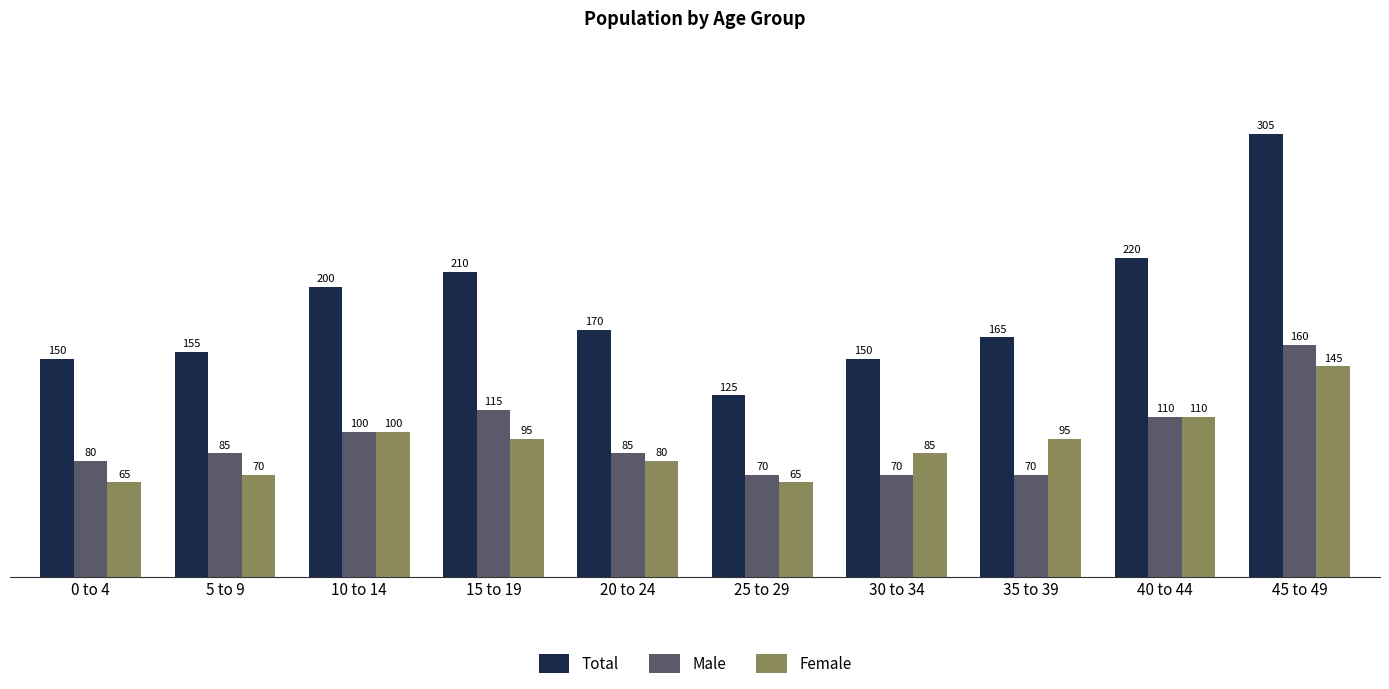

Between 0 to 4 and 30 to 34, which series saw the biggest shift?

Female